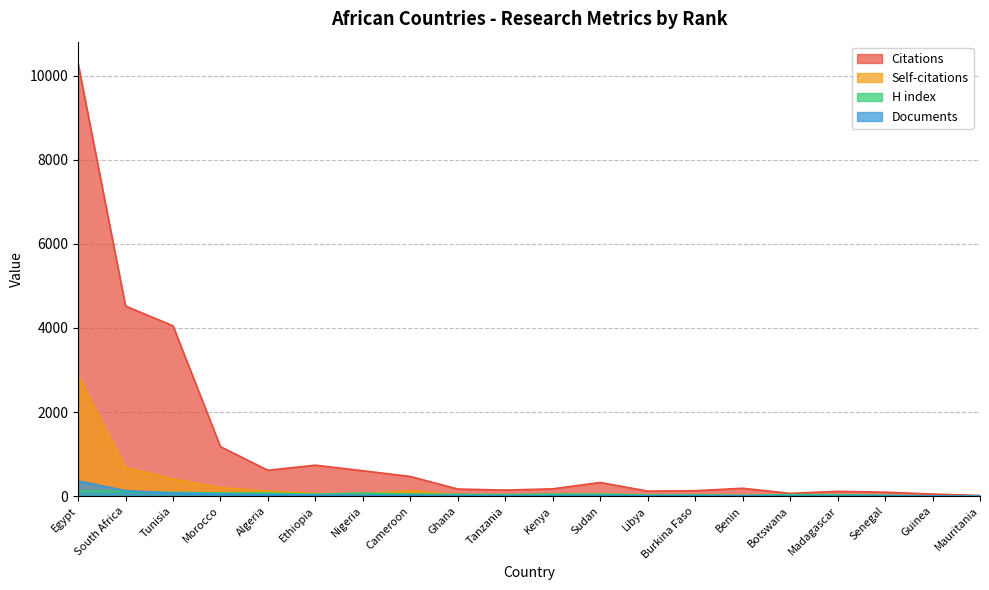

How many data points in H index are less than 45?

10